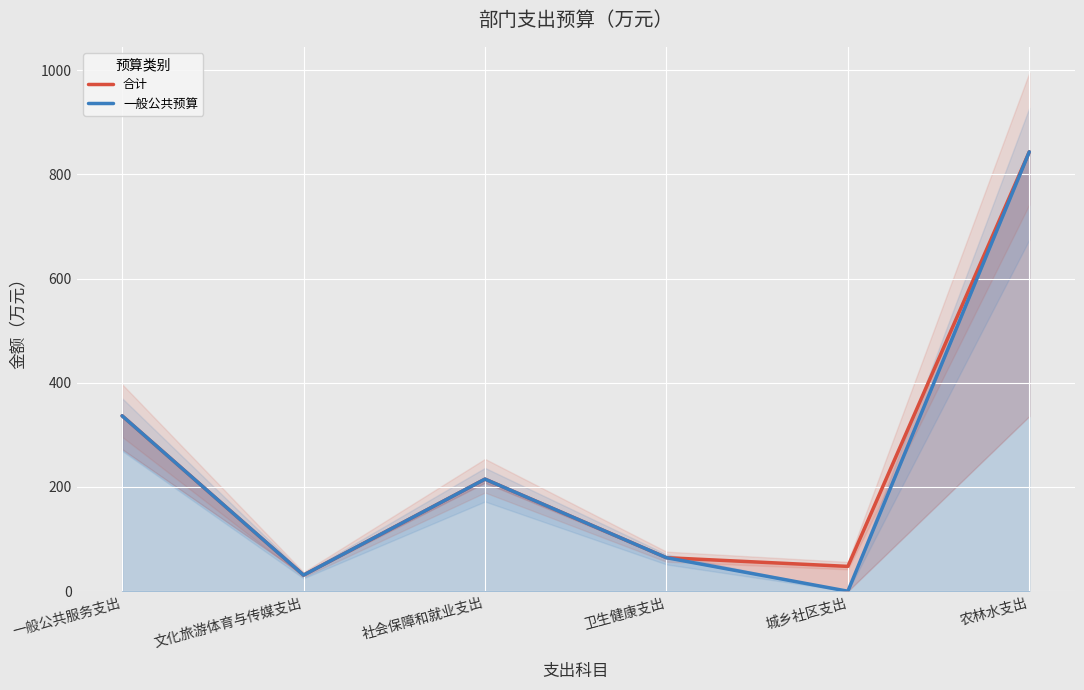

The 合计 series shows 843.0 at 农林水支出. True or false?

True